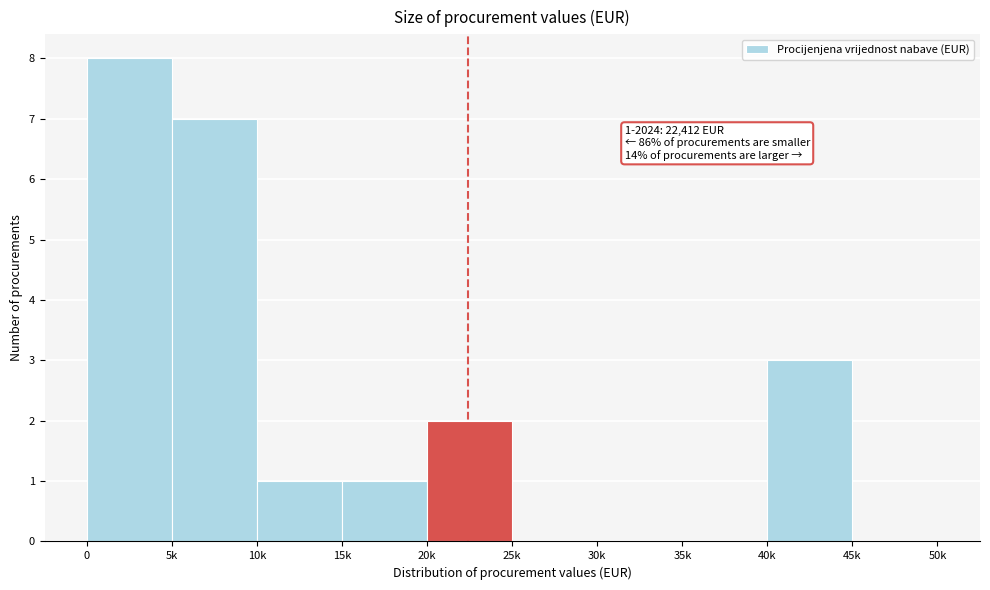

Reading left to right, list all the values displayed in this chart.

0=8	5k=7	10k=1	15k=1	20k=2	25k=0	30k=0	35k=0	40k=3	45k=0